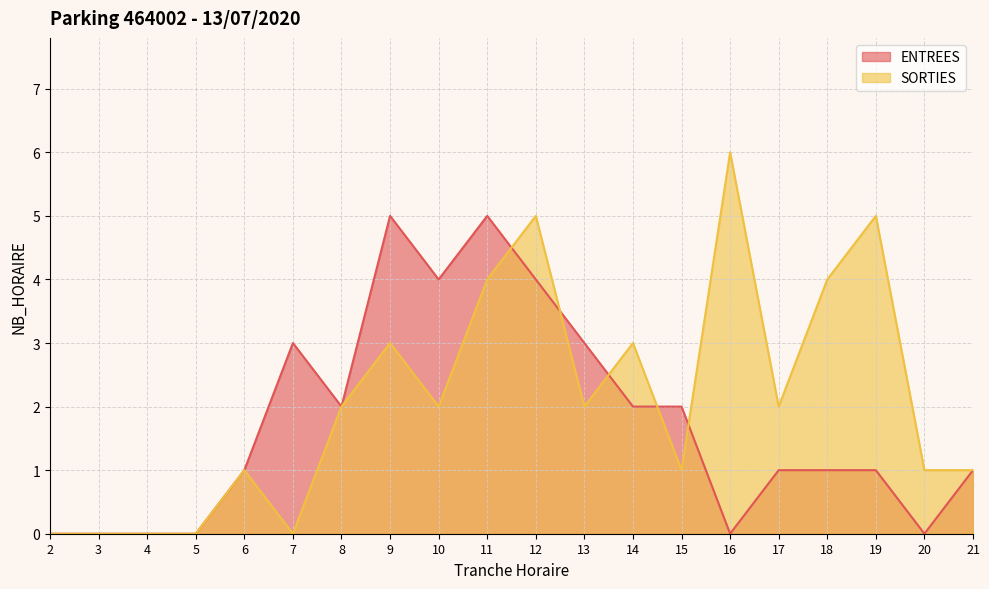

Reading right to left, what are all the values shown in this chart?

ENTREES: 1	0	1	1	1	0	2	2	3	4	5	4	5	2	3	1	0	0	0	0
SORTIES: 1	1	5	4	2	6	1	3	2	5	4	2	3	2	0	1	0	0	0	0